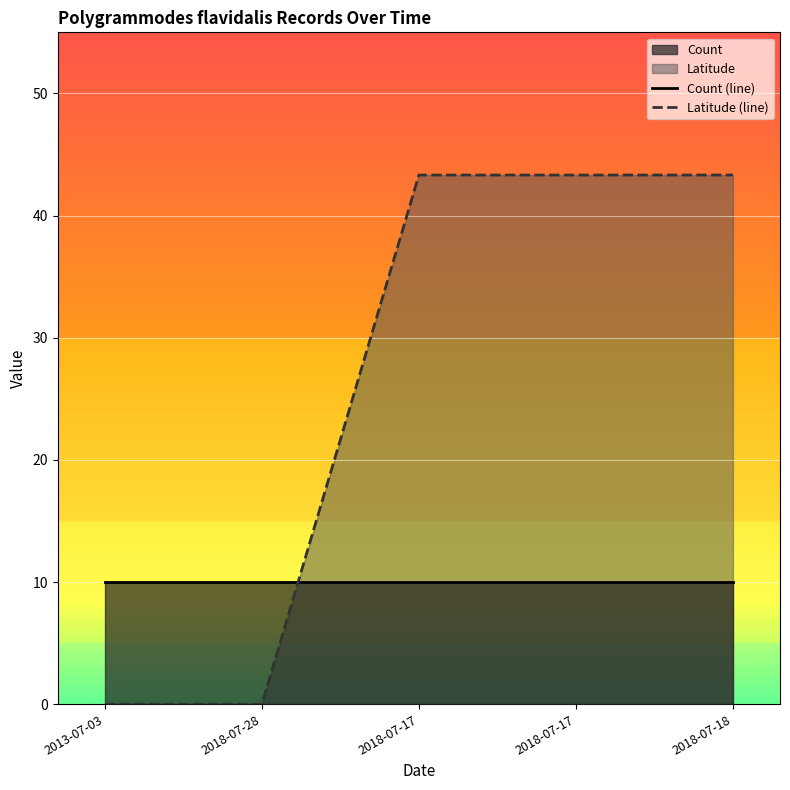

Which series ends up on top after the final intersection of Latitude (line) and Count (line)?

Latitude (line)